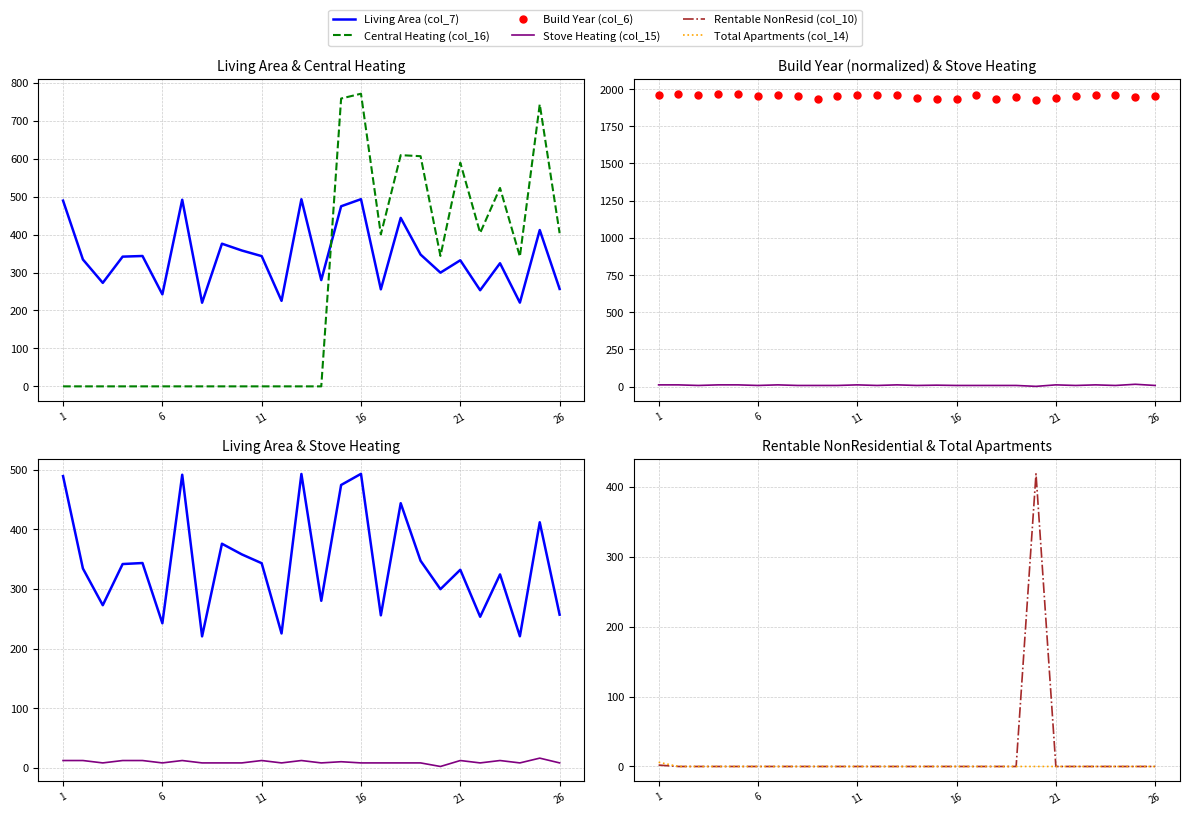

Reading left to right, what are all the values shown in this chart?

Living Area (col_7): 489.4	334.3	272.7	341.8	343.5	242.4	491.7	220.4	375.9	358.0	343.2	225.3	493.0	280.1	474.5	493.2	255.7	443.9	347.3	299.6	332.2	253.3	324.4	220.6	411.9	256.8
Central Heating (col_16): 0.0	0.0	0.0	0.0	0.0	0.0	0.0	0.0	0.0	0.0	0.0	0.0	0.0	0.0	758.4	771.1	400.3	609.2	606.5	343.7	589.4	404.3	522.8	341.9	743.3	403.6
Build Year (col_6): 1961.0	1969.0	1959.0	1967.0	1969.0	1955.0	1961.0	1957.0	1936.0	1956.0	1962.0	1958.0	1959.0	1940.0	1934.0	1935.0	1958.0	1931.0	1949.0	1930.0	1942.0	1953.0	1963.0	1958.0	1950.0	1954.0
Stove Heating (col_15): 12.0	12.0	8.0	12.0	12.0	8.0	12.0	8.0	8.0	8.0	12.0	8.0	12.0	8.0	10.0	8.0	8.0	8.0	8.0	2.0	12.0	8.0	12.0	8.0	16.0	8.0
Rentable NonResid (col_10): 2.0	0.0	0.0	0.0	0.0	0.0	0.0	0.0	0.0	0.0	0.0	0.0	0.0	0.0	0.0	0.0	0.0	0.0	0.0	418.9	0.0	0.0	0.0	0.0	0.0	0.0
Total Apartments (col_14): 6.0	0.0	0.0	0.0	0.0	0.0	0.0	0.0	0.0	0.0	0.0	0.0	0.0	0.0	0.0	0.0	0.0	0.0	0.0	0.0	0.0	0.0	0.0	0.0	0.0	0.0